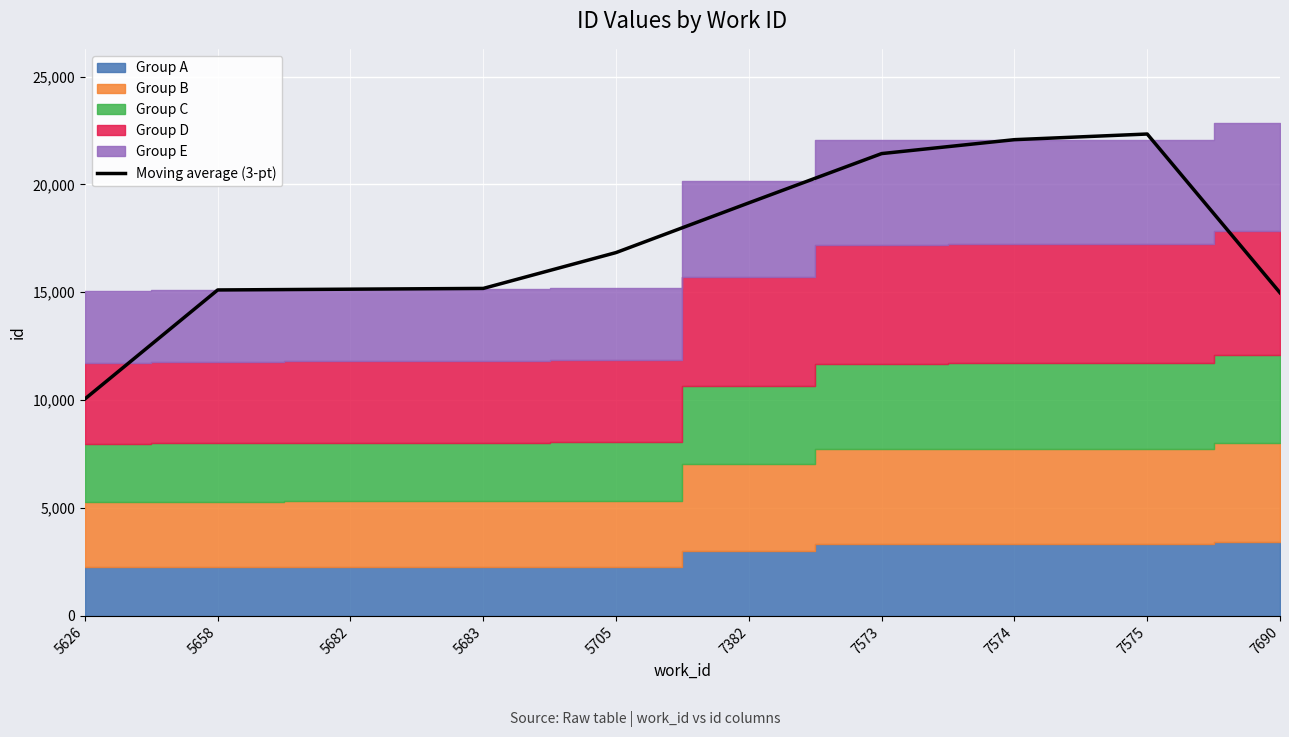

What value does the data have at 7575?

22335.0